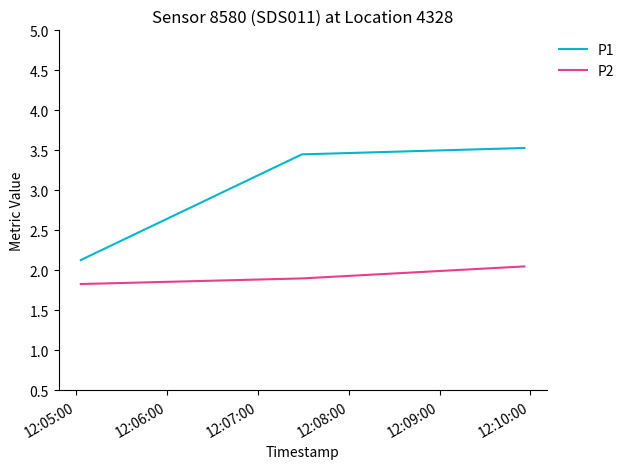

What are all the series names shown in the legend?

P1, P2